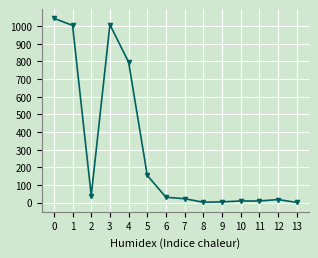

Reading left to right, transcribe all the data shown in this chart.

Total général: 0=1044	1=1004	2=40	3=1008	4=796	5=154	6=30	7=22	8=2	9=4	10=9	11=9	12=17	13=1
Total (Permis B): 0=666	1=633	2=33	3=637	4=531	5=154	6=30	7=22	8=2	9=4	10=9	11=8	12=12	13=0
Total (Permis L): 0=377	1=370	2=7	3=370	4=264	5=56	6=28	7=22	8=0	9=0	10=0	11=1	12=5	13=1
Total (Etablis C): 0=1	1=1	2=0	3=1	4=1	5=0	6=0	7=0	8=0	9=0	10=0	11=0	12=0	13=0
Femmes: 0=390	1=380	2=10	3=381	4=289	5=66	6=13	7=11	8=1	9=1	10=2	11=3	12=4	13=0
Hommes: 0=654	1=624	2=30	3=627	4=507	5=88	6=17	7=11	8=1	9=3	10=7	11=6	12=13	13=1